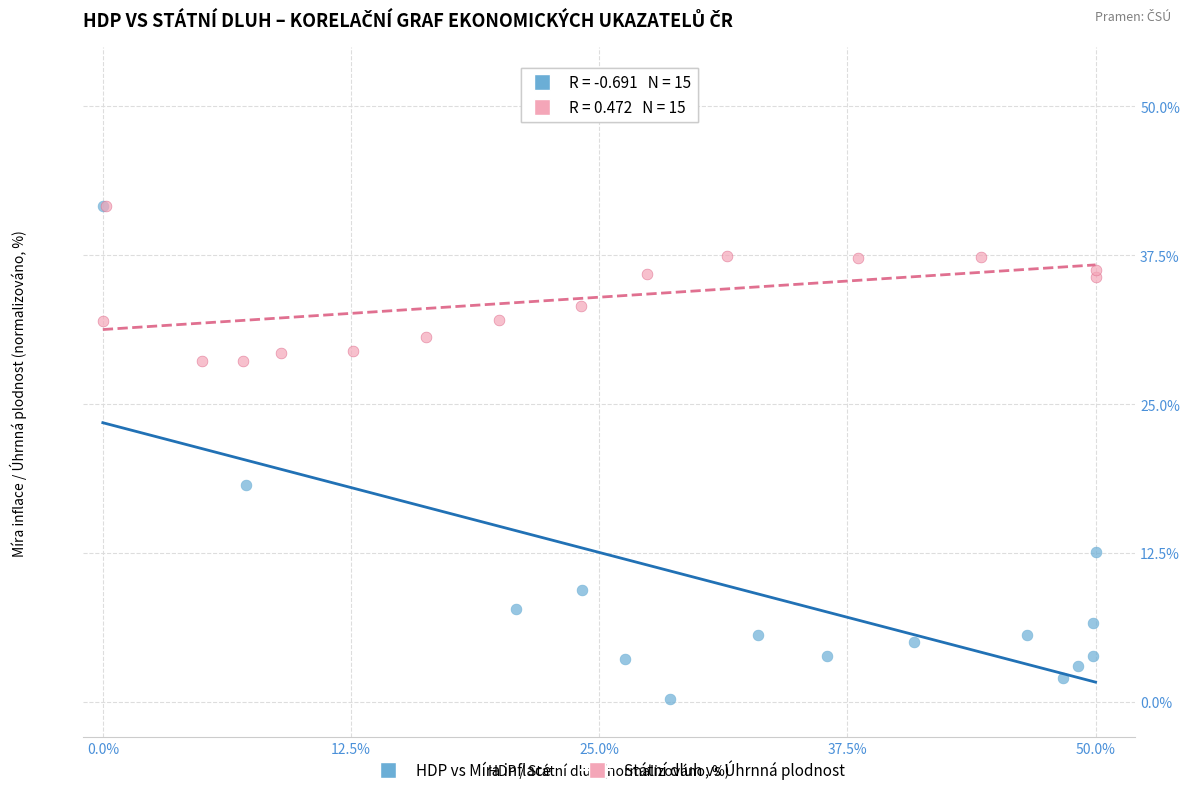

Which series has the largest Y range (max minus min)?

HDP vs Míra inflace